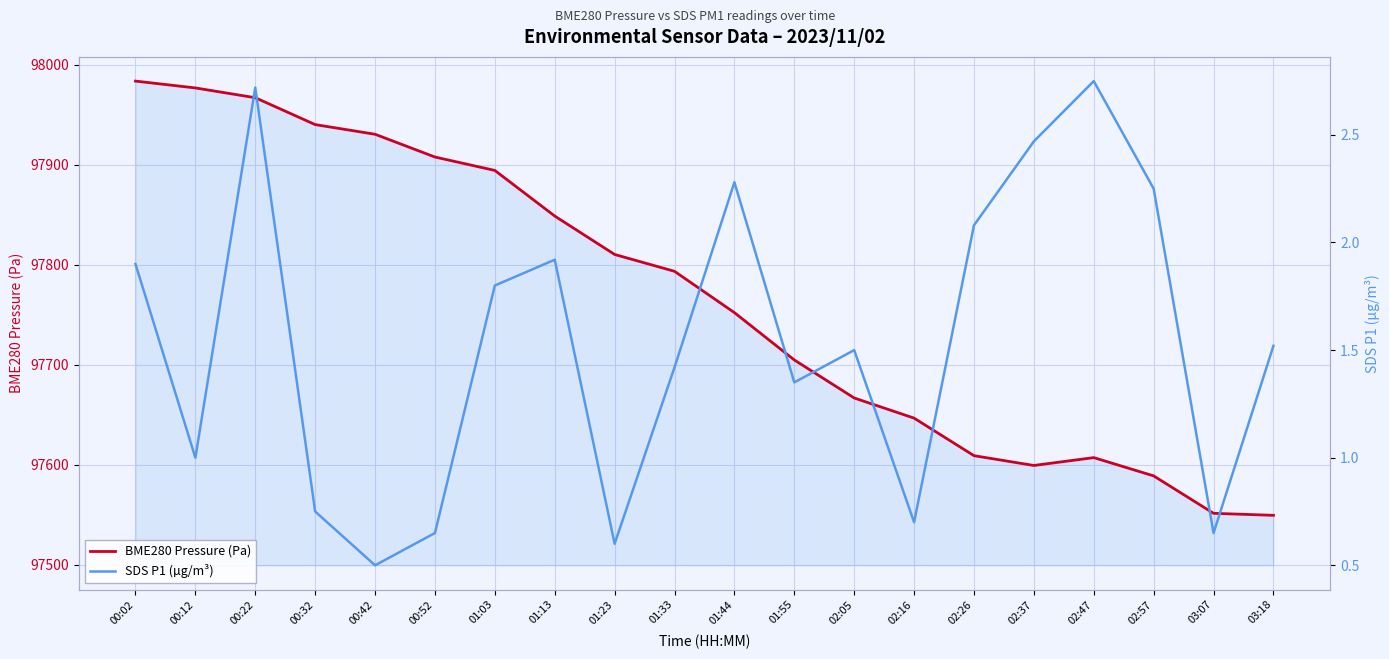

True or false: SDS P1 (µg/m³) has a value of 1.1 at 01:44.

False